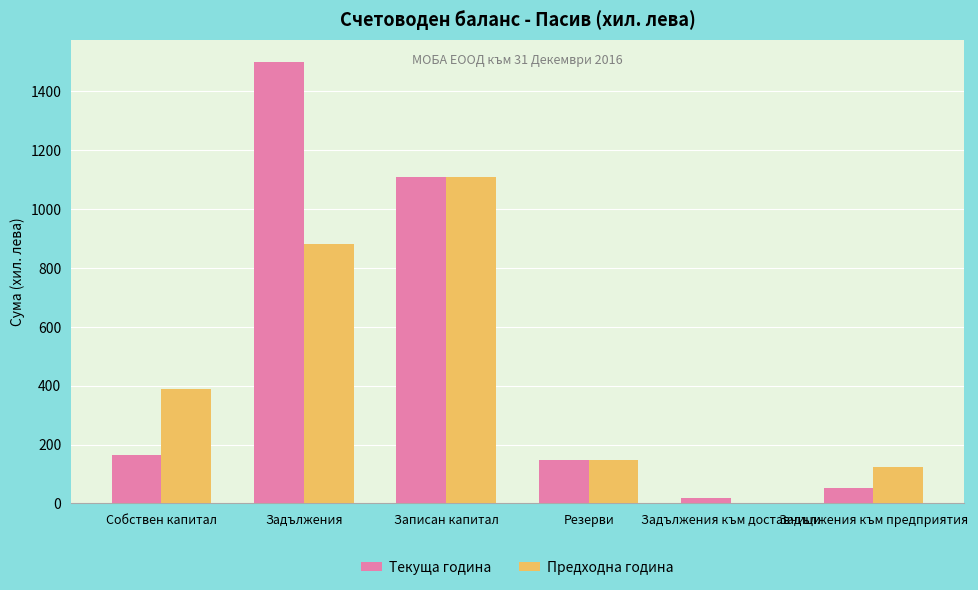

True or false: Текуща година has a value of 54 at Задължения към предприятия.

True